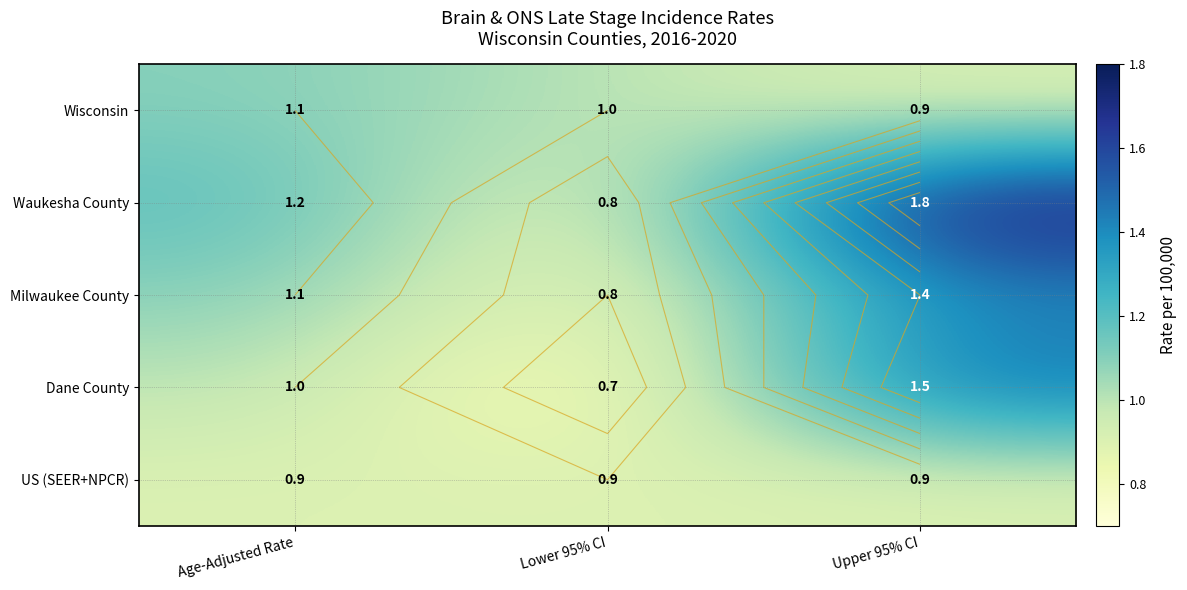

What is the difference between the Wisconsin values at Lower 95% CI and Upper 95% CI?

0.1